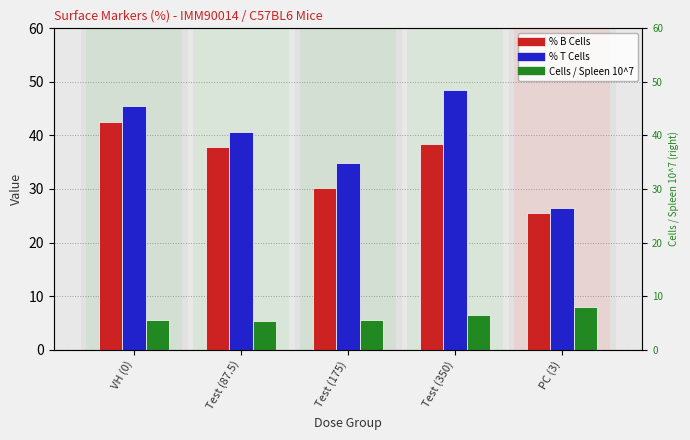

What is the difference between the % T Cells values at Test (87.5) and Test (350)?

7.9